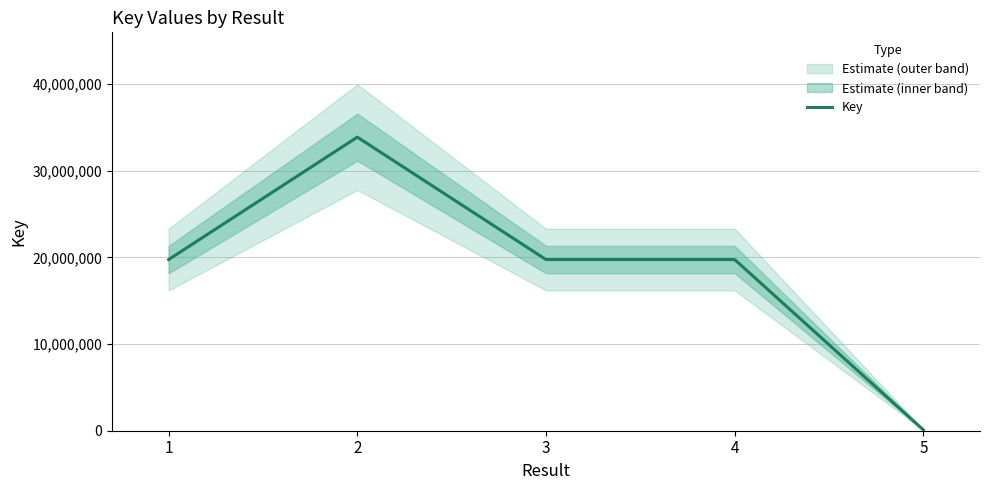

List the labels in order of value, largest first.

2, 4, 1, 3, 5